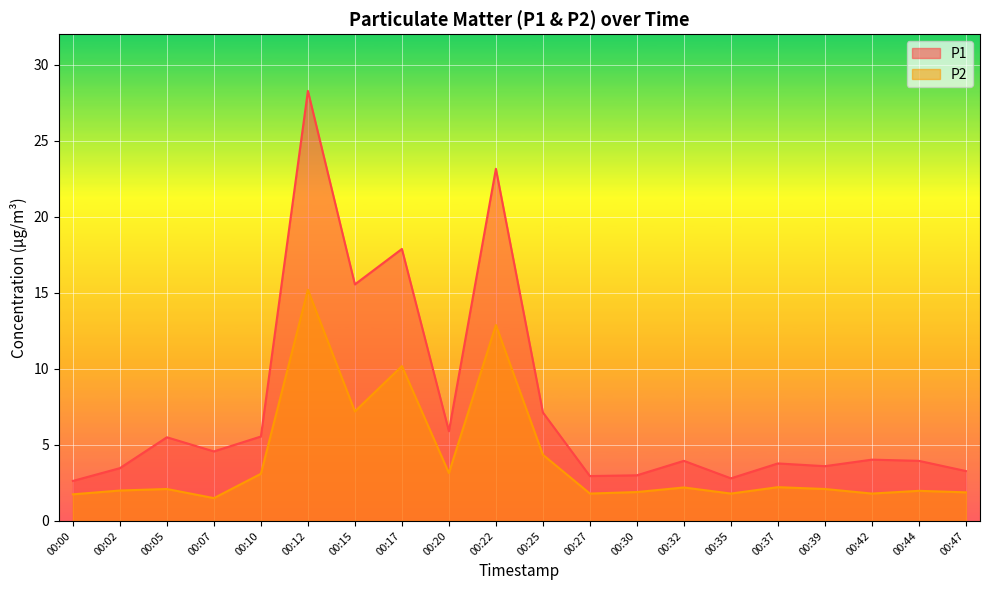

The P1 series shows 1.0 at 00:44. True or false?

False